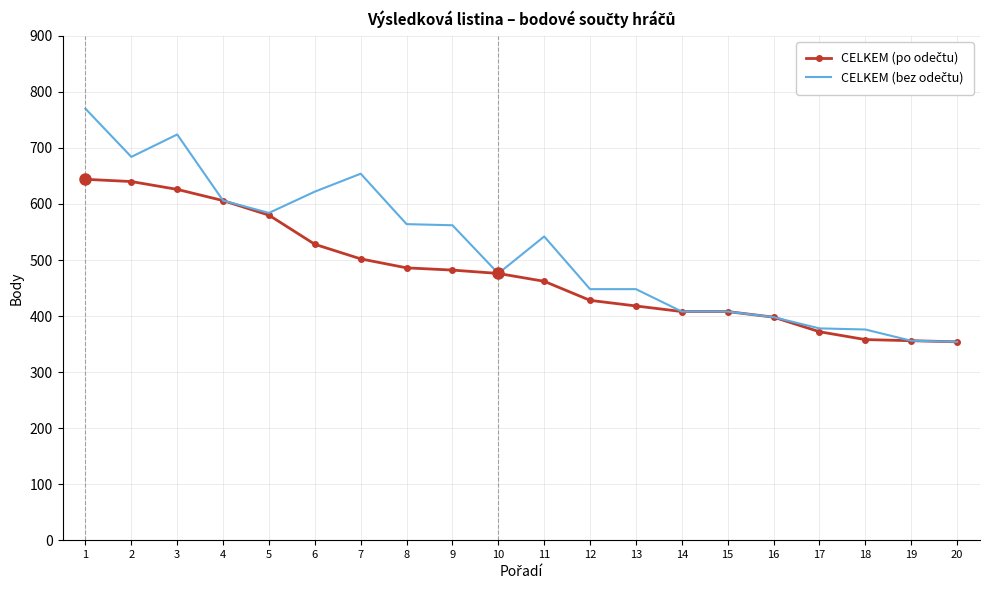

What is the maximum value shown in the chart?

770